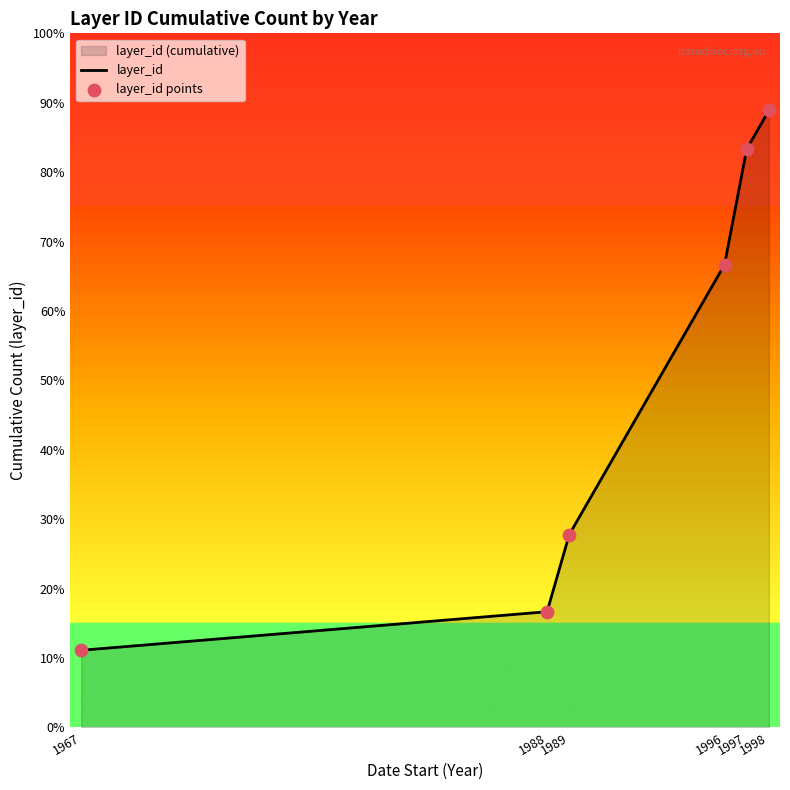

At which category is the sum across all series the highest?

1998